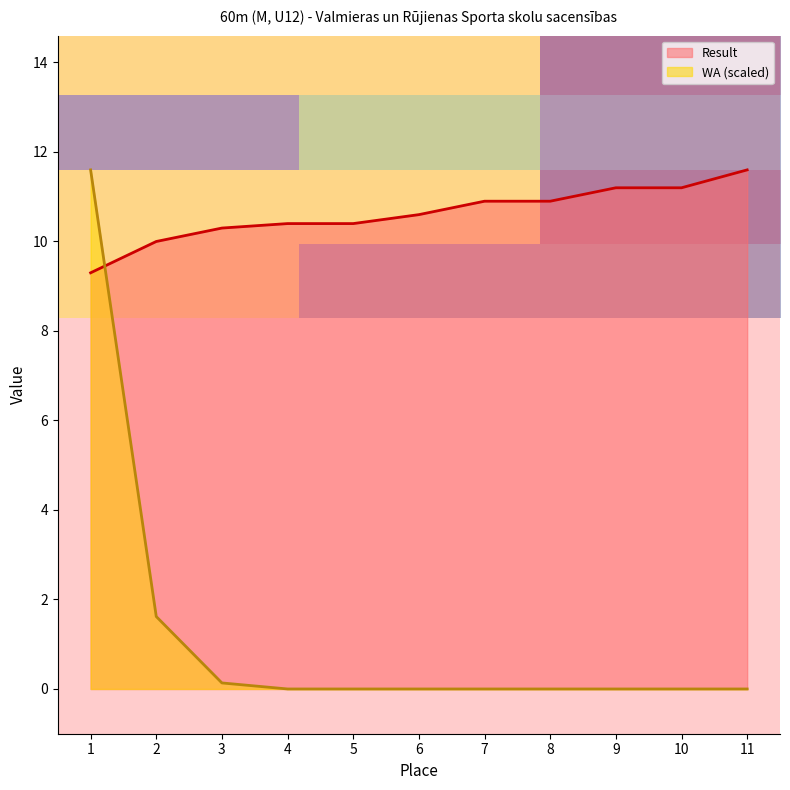

Is it true that Result equals 16.8 at 8?

False